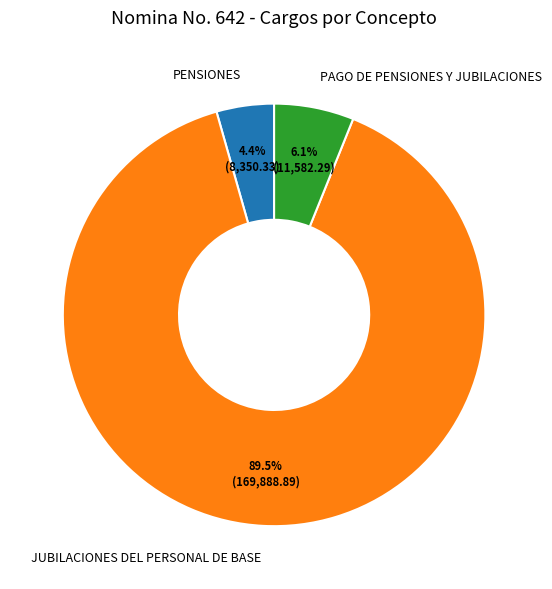

Which category has the smallest portion of the pie?

PENSIONES